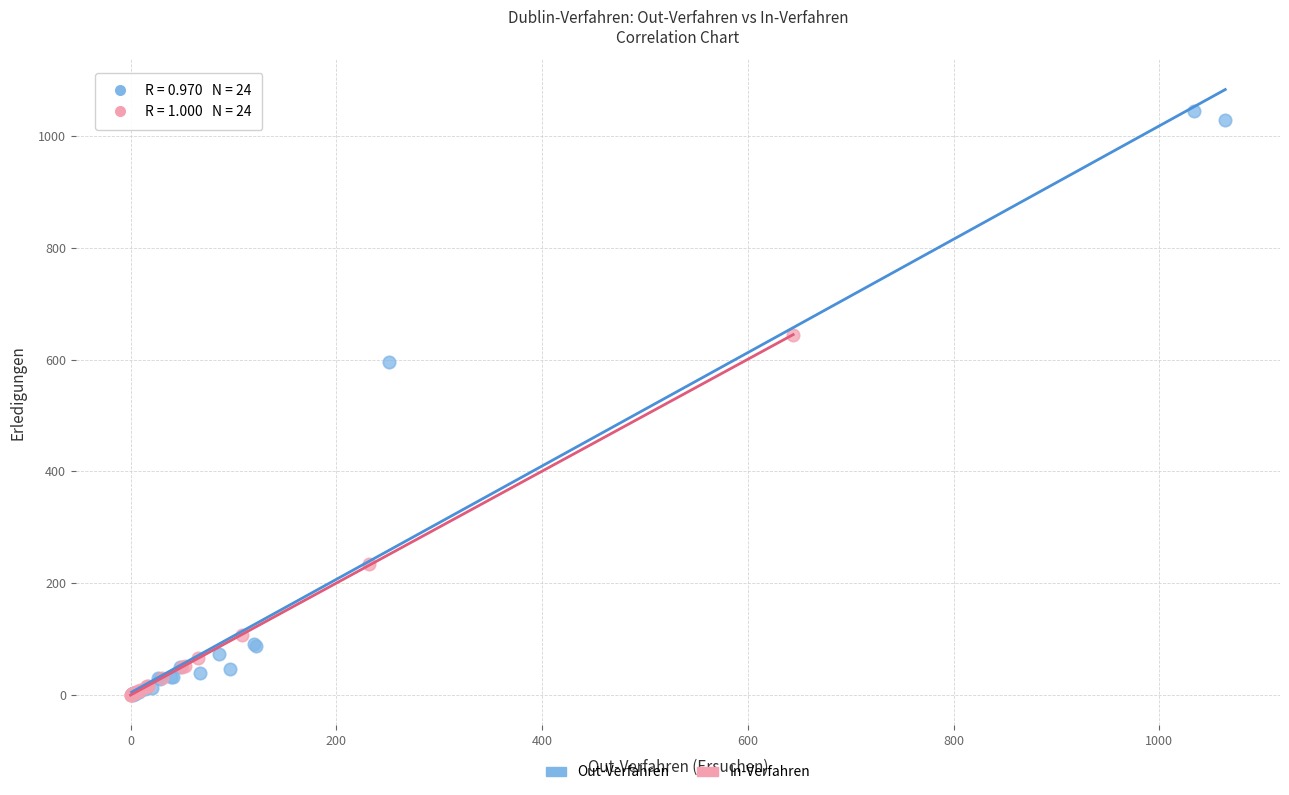

Which series contains the highest Y value?

Out-Verfahren